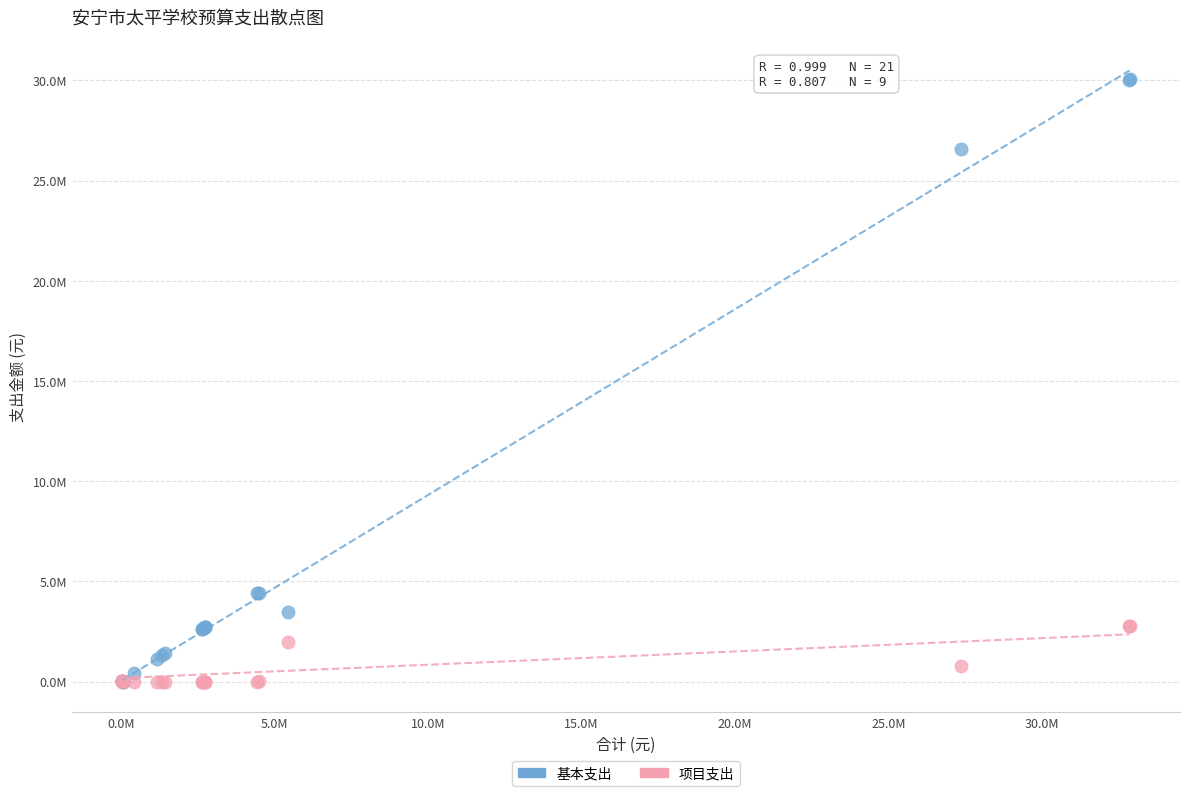

What are all the series names shown in the legend?

基本支出, 项目支出